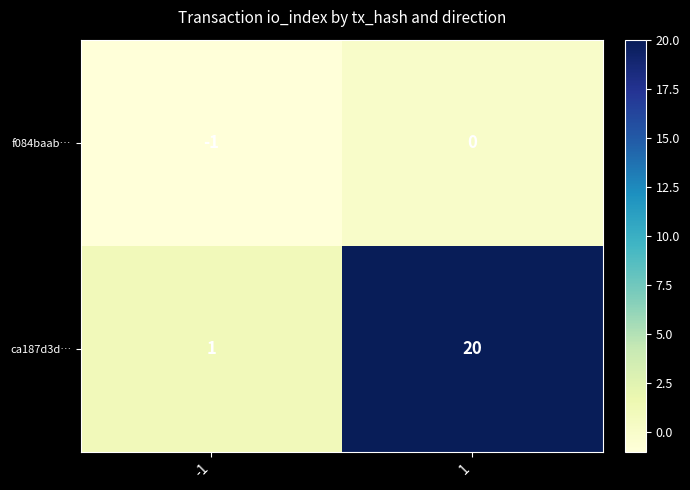

Which series has the largest total across all categories?

ca187d3d…